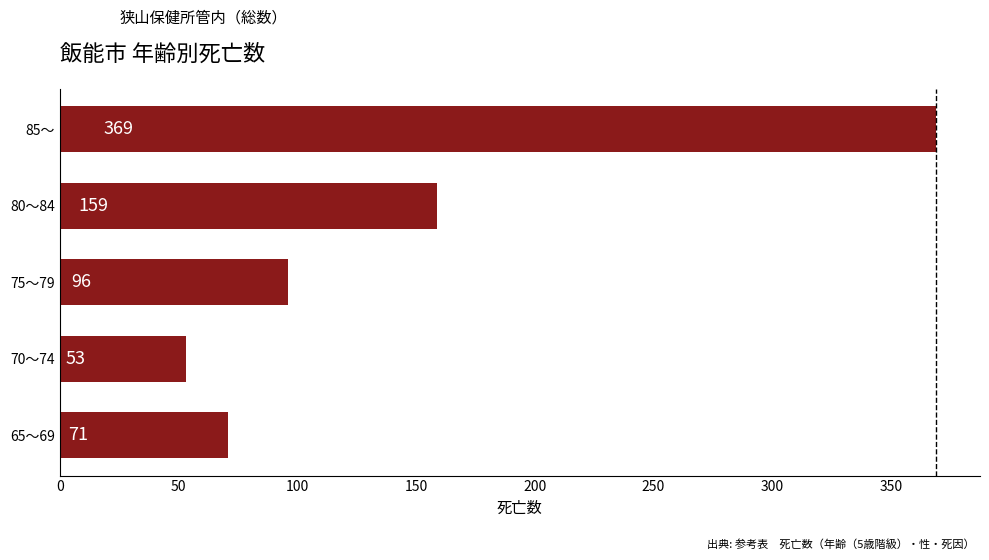

At which category does the chart reach its peak across all series?

85～